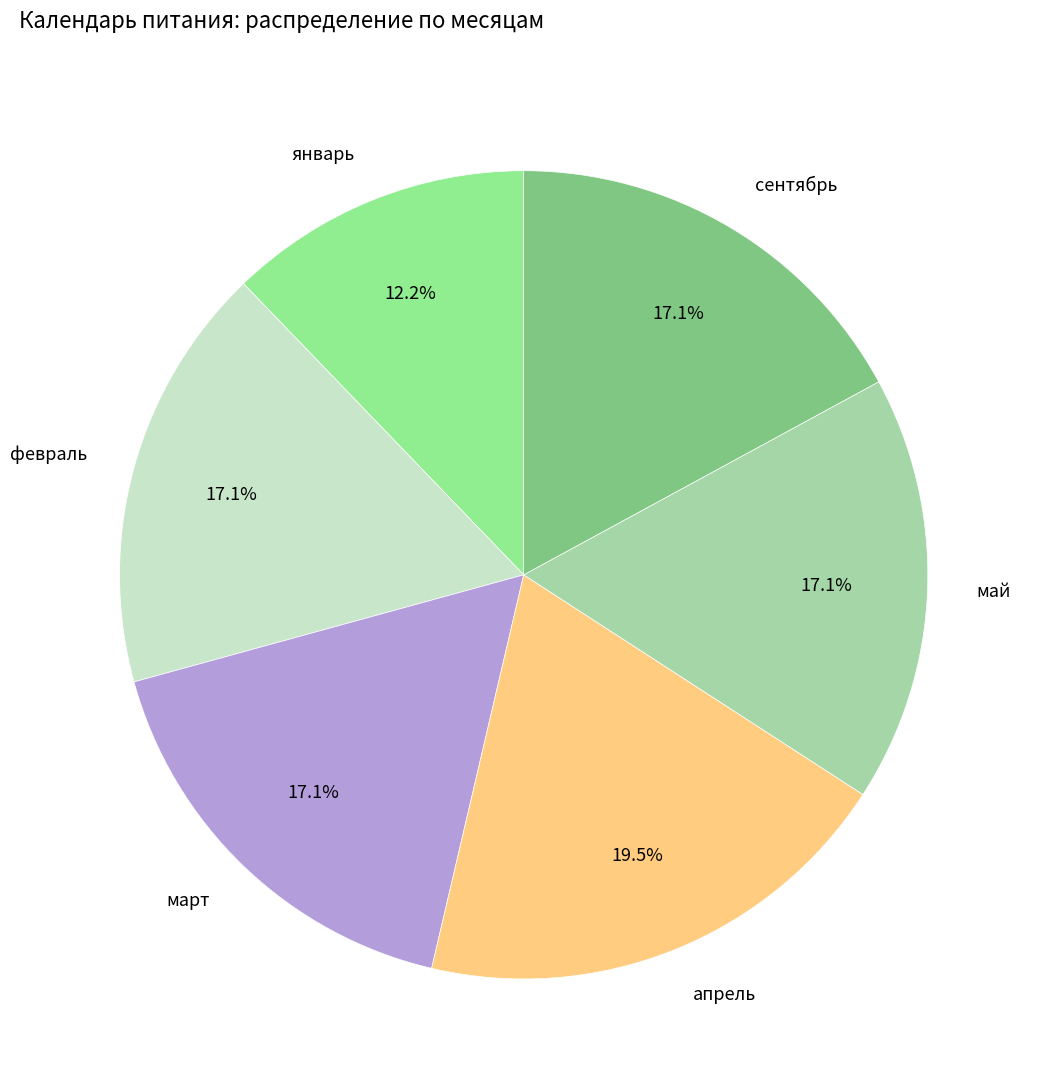

Which category has the biggest portion of the pie?

апрель